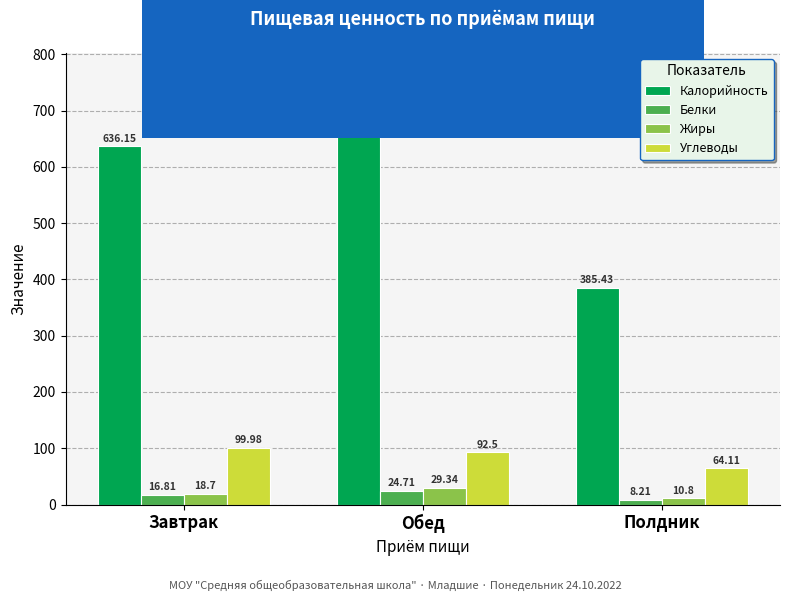

At which category is the sum across all series the highest?

Обед